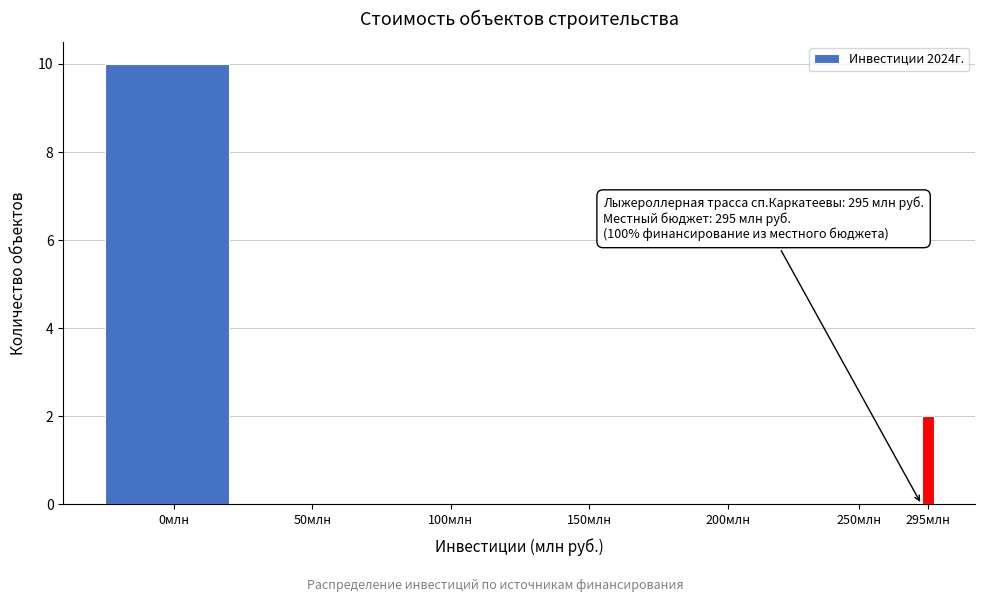

Reading left to right, what are all the values shown in this chart?

0млн=10	50млн=0	100млн=0	150млн=0	200млн=0	250млн=0	295млн=2